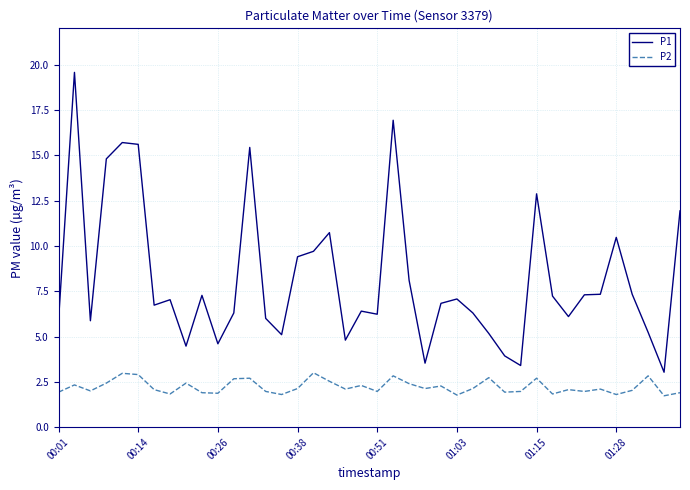

What is the smallest value displayed?

1.7